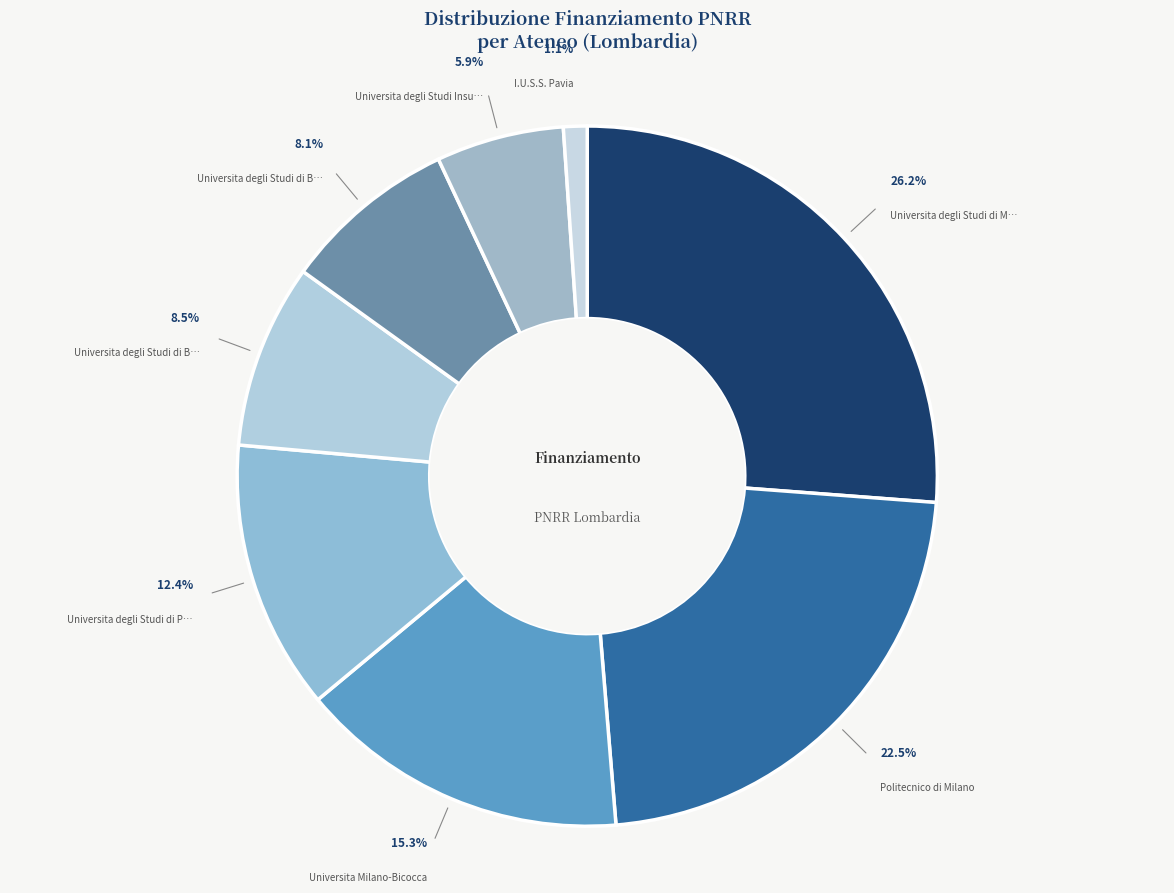

Count the number of slices in the pie.

8